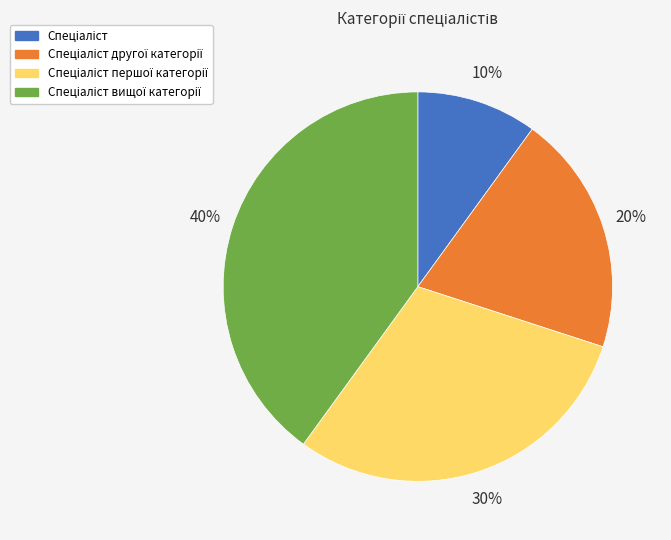

Does any single category account for the majority?

No